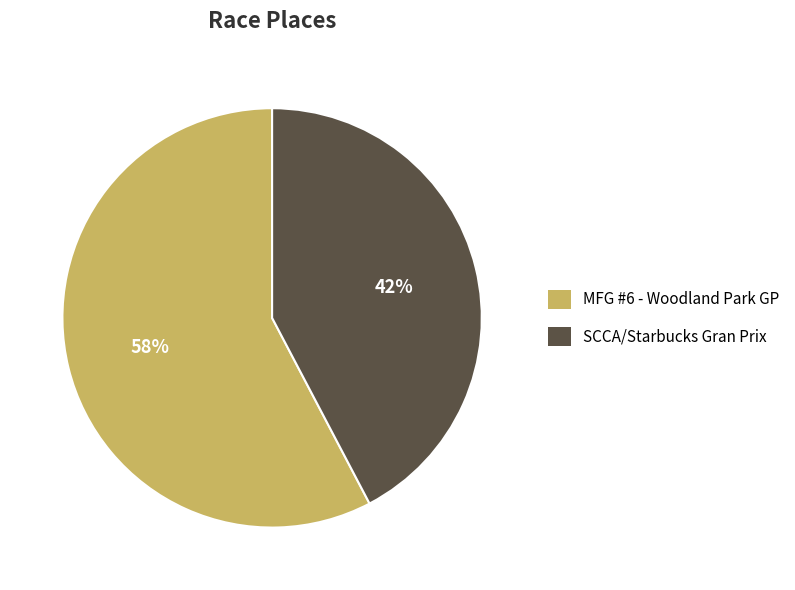

Is it true that MFG #6 - Woodland Park GP is 67% of the pie?

False